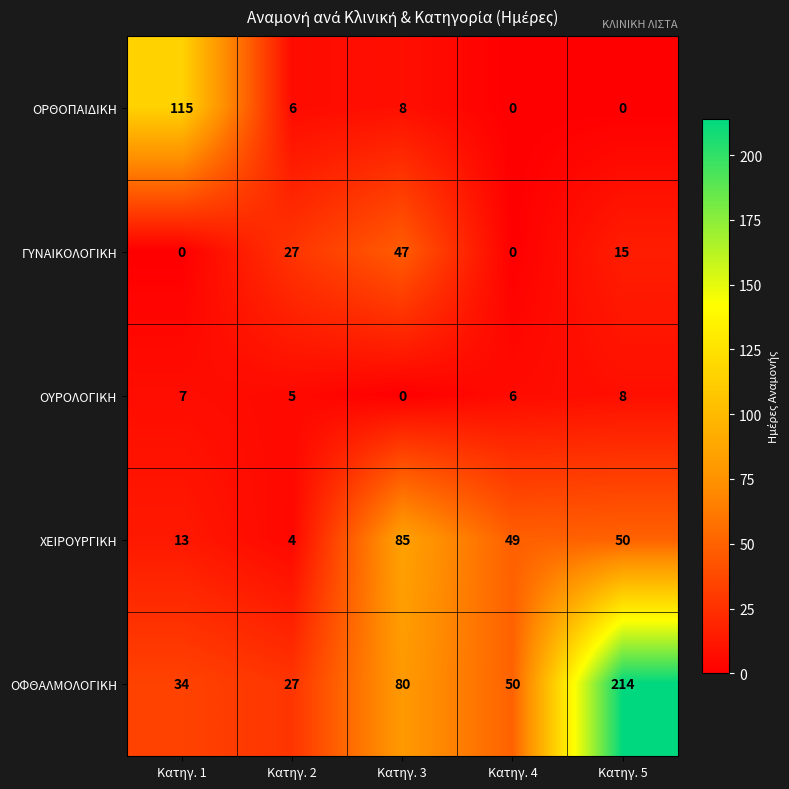

Reading left to right, what are all the values shown in this chart?

ΟΡΘΟΠΑΙΔΙΚΗ: Κατηγ. 1=115	Κατηγ. 2=6	Κατηγ. 3=8	Κατηγ. 4=0	Κατηγ. 5=0
ΓΥΝΑΙΚΟΛΟΓΙΚΗ: Κατηγ. 1=0	Κατηγ. 2=27	Κατηγ. 3=47	Κατηγ. 4=0	Κατηγ. 5=15
ΟΥΡΟΛΟΓΙΚΗ: Κατηγ. 1=7	Κατηγ. 2=5	Κατηγ. 3=0	Κατηγ. 4=6	Κατηγ. 5=8
ΧΕΙΡΟΥΡΓΙΚΗ: Κατηγ. 1=13	Κατηγ. 2=4	Κατηγ. 3=85	Κατηγ. 4=49	Κατηγ. 5=50
ΟΦΘΑΛΜΟΛΟΓΙΚΗ: Κατηγ. 1=34	Κατηγ. 2=27	Κατηγ. 3=80	Κατηγ. 4=50	Κατηγ. 5=214